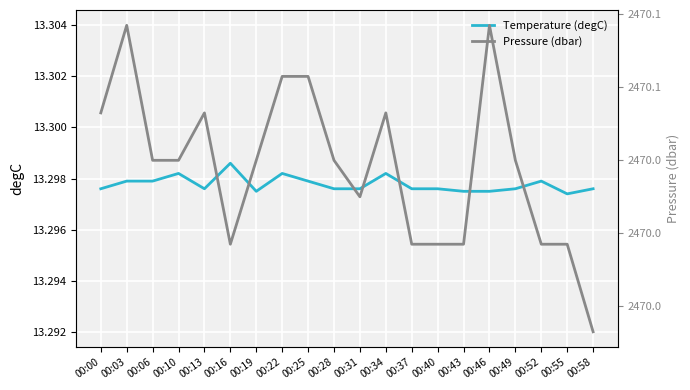

Which series changed the most between 00:28 and 00:52?

Pressure (dbar)